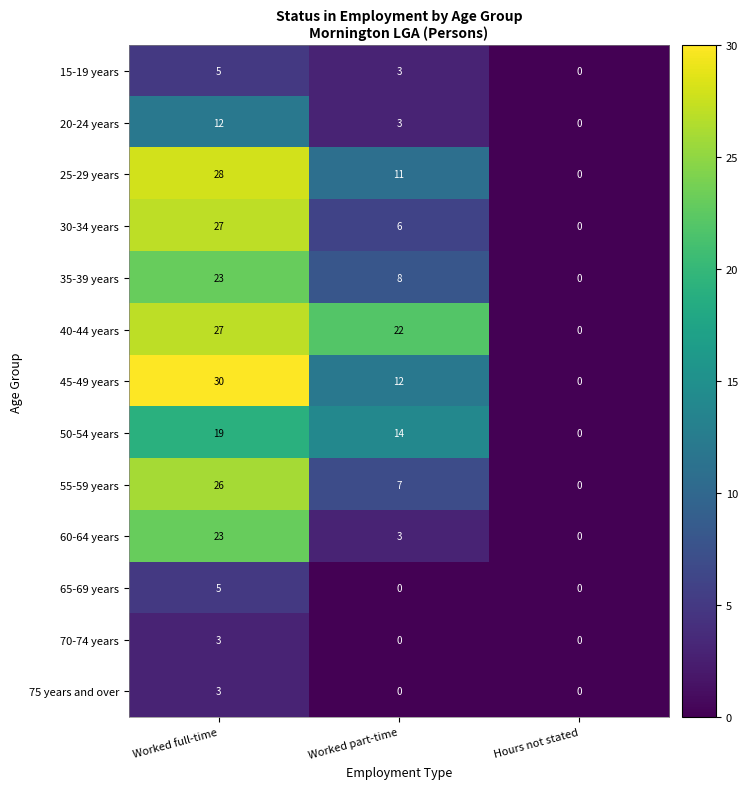

What is the spread (max minus min) of values at Worked full-time?

27